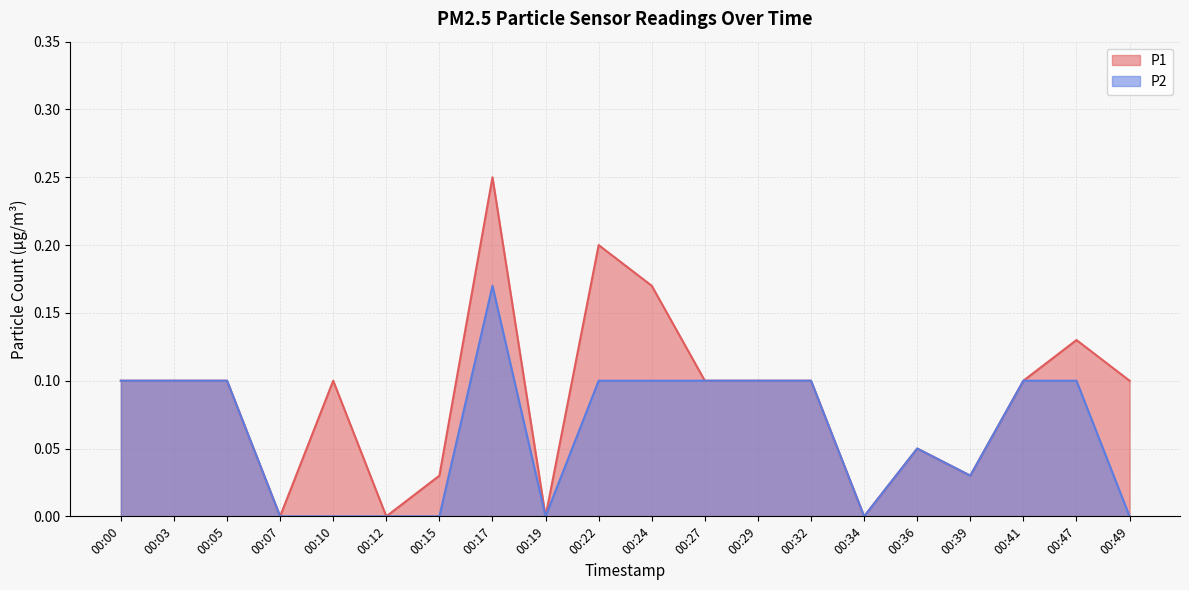

True or false: P1 and P2 cross at least once.

False